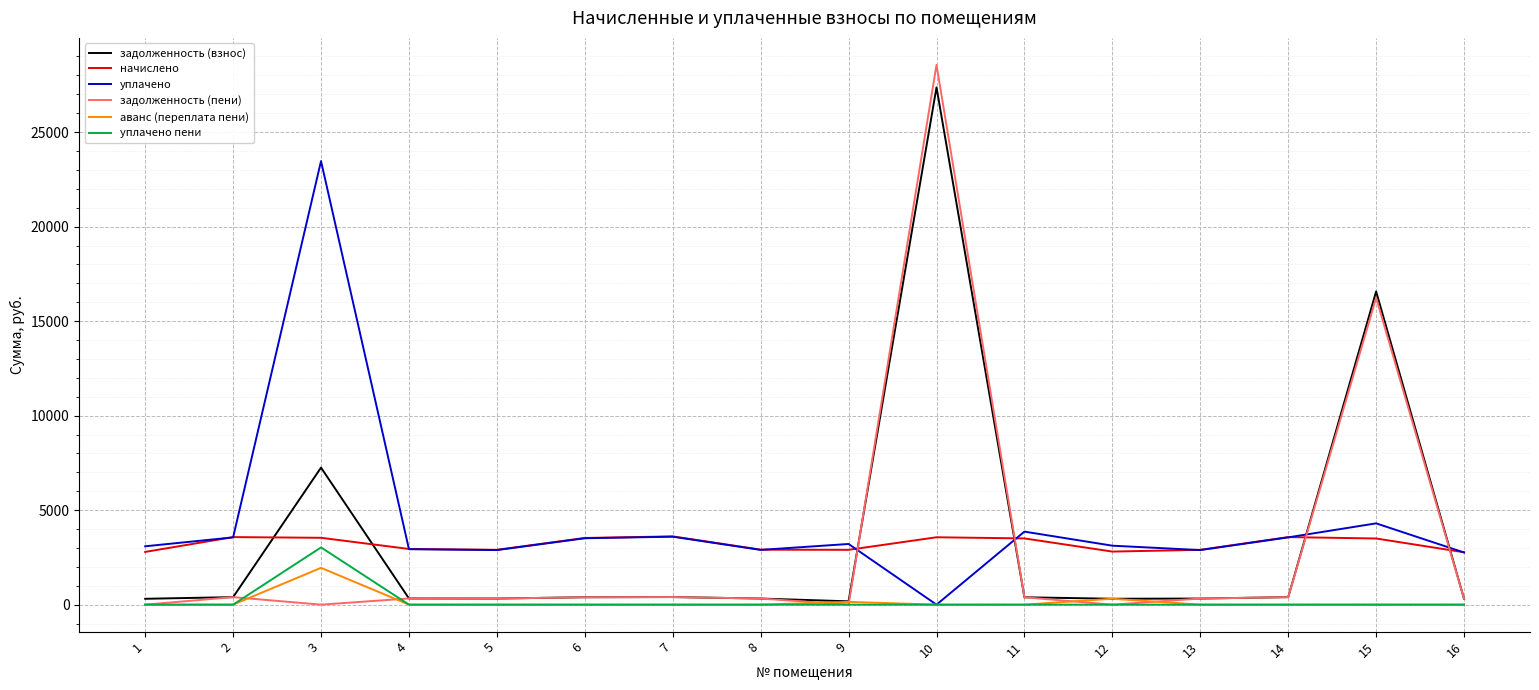

Where do задолженность (пени) and уплачено first cross each other?

9 and 10